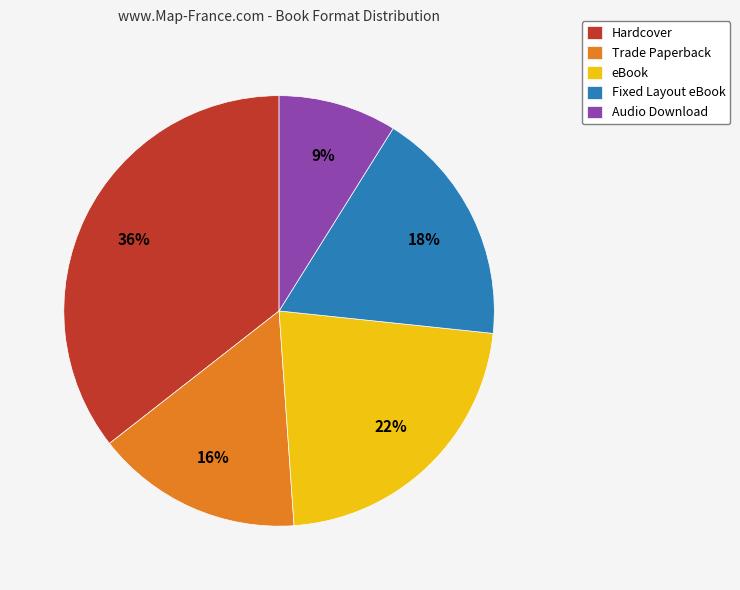

Is there any slice that represents more than half of the pie?

No